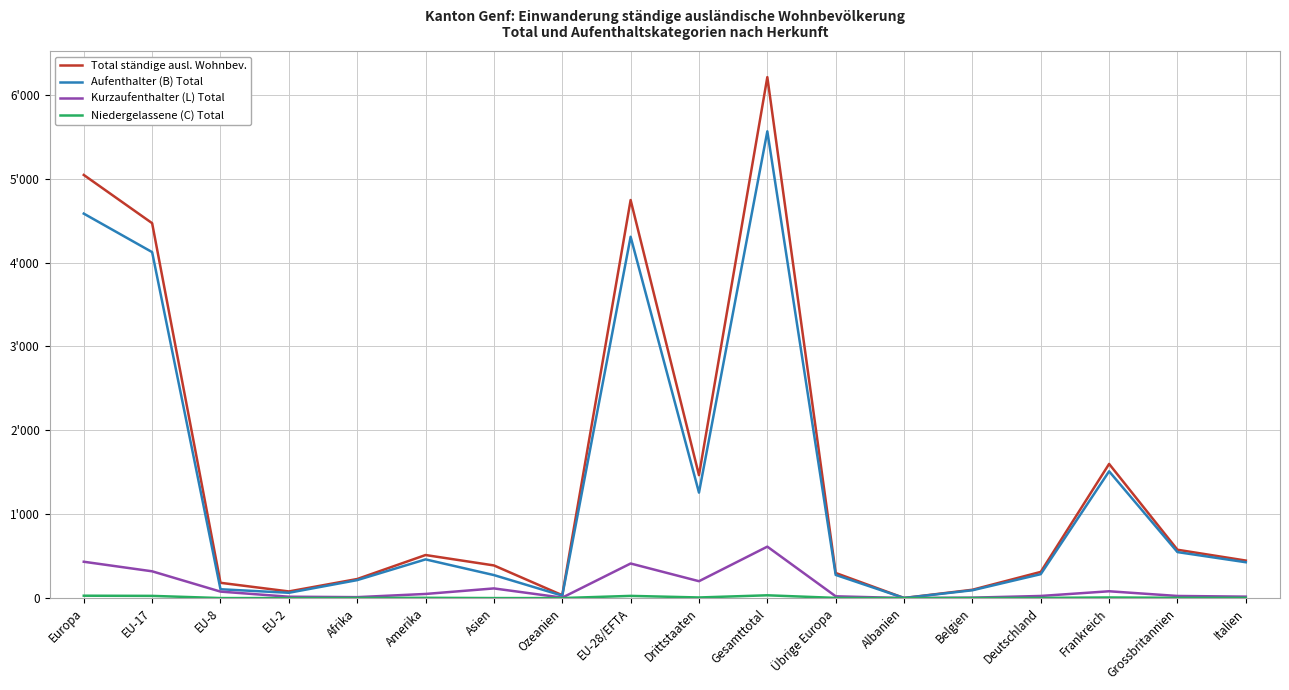

What is the label of the 6th point from the right?

Albanien